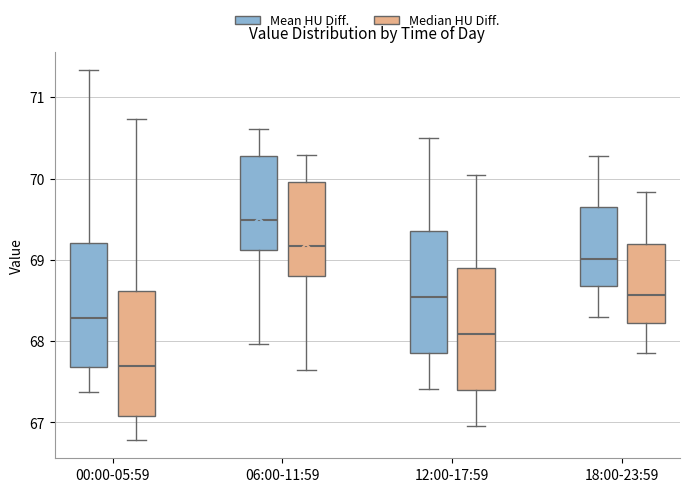

Where does the upper whisker of the box for 12:00-17:59 (Median HU Diff.) end on the y-axis? The values are not printed on the chart, so give them approximately, as read against the axis.

70.0